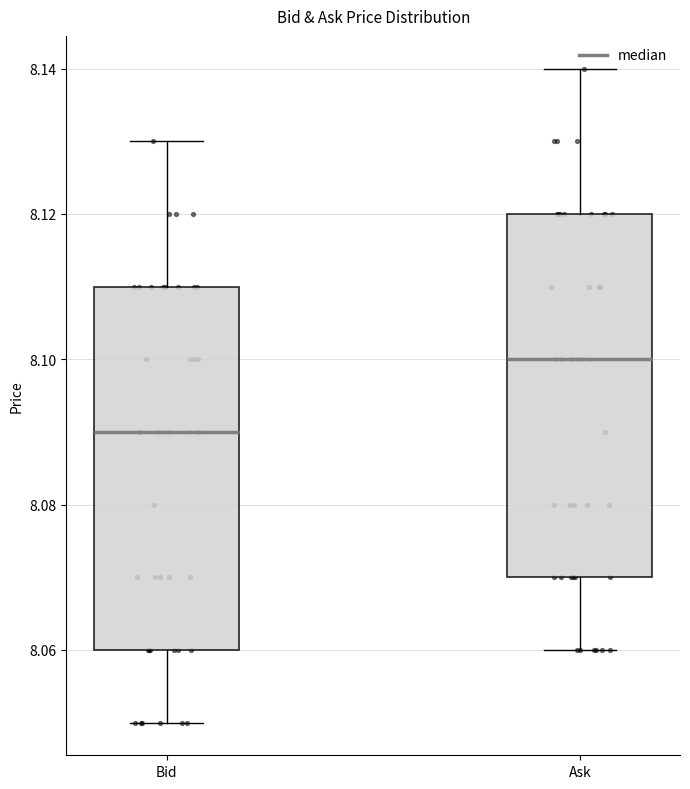

Reading left to right, transcribe this box plot: for each box, give where its median line is, the range the box spans, and where its two whiskers end, as read against the y-axis. The values are not printed on the chart, so give them approximately, as read against the axis.

Bid: median 8.09, box 8.06 to 8.11, whiskers 8.05 to 8.13
Ask: median 8.10, box 8.07 to 8.12, whiskers 8.06 to 8.14